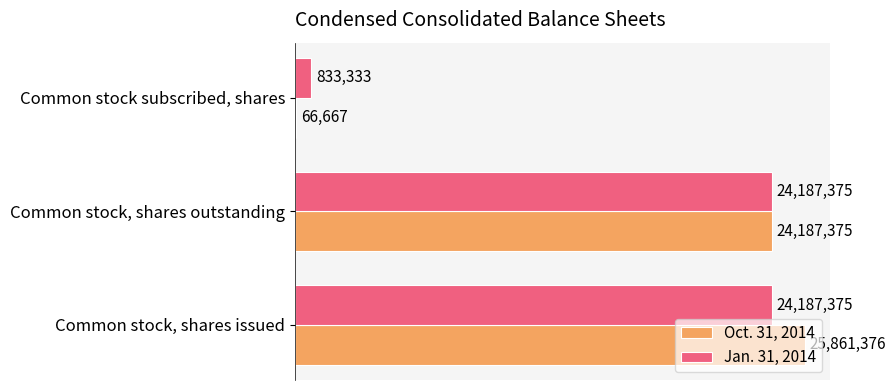

What are all the series names shown in the legend?

Oct. 31, 2014, Jan. 31, 2014